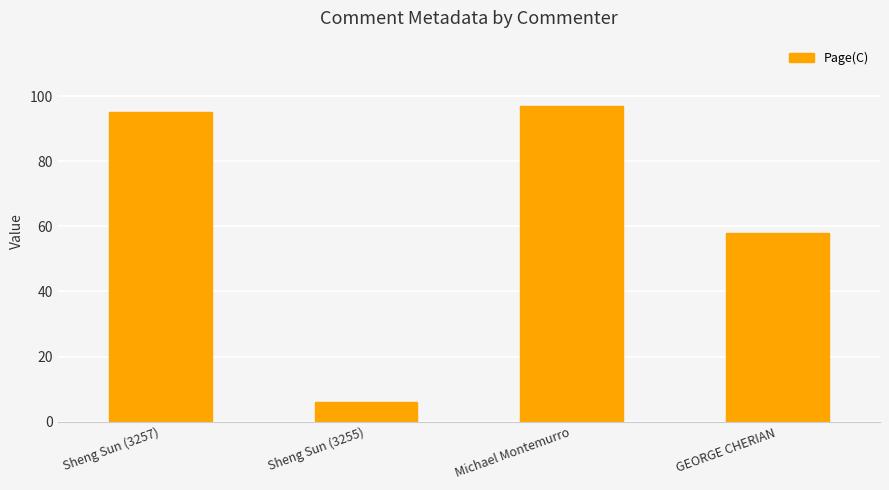

The chart shows a value of 128 at Michael Montemurro. True or false?

False